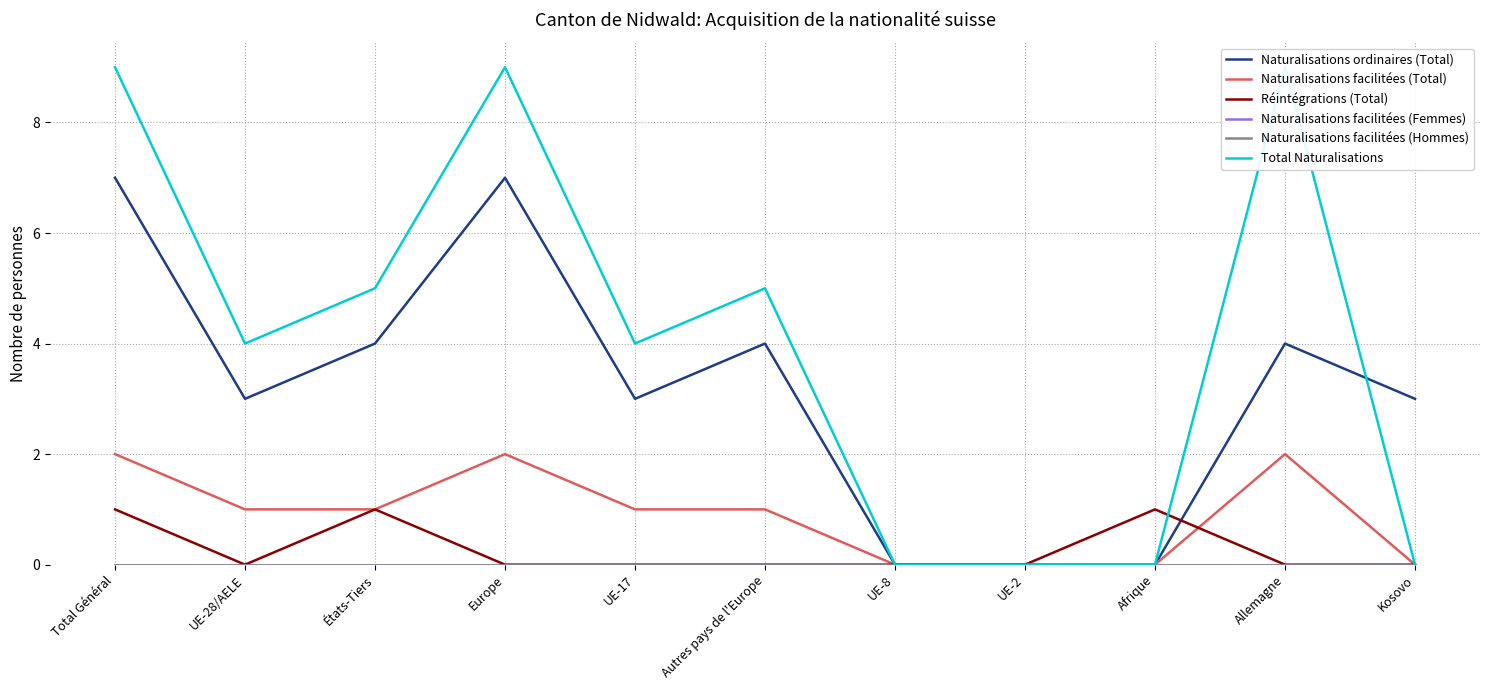

Reading left to right, what are all the values shown in this chart?

Naturalisations ordinaires (Total): Total Général=7	UE-28/AELE=3	États-Tiers=4	Europe=7	UE-17=3	Autres pays de l'Europe=4	UE-8=0	UE-2=0	Afrique=0	Allemagne=4	Kosovo=3
Naturalisations facilitées (Total): Total Général=2	UE-28/AELE=1	États-Tiers=1	Europe=2	UE-17=1	Autres pays de l'Europe=1	UE-8=0	UE-2=0	Afrique=0	Allemagne=2	Kosovo=0
Réintégrations (Total): Total Général=1	UE-28/AELE=0	États-Tiers=1	Europe=0	UE-17=0	Autres pays de l'Europe=0	UE-8=0	UE-2=0	Afrique=1	Allemagne=0	Kosovo=0
Naturalisations facilitées (Femmes): Total Général=0	UE-28/AELE=0	États-Tiers=0	Europe=0	UE-17=0	Autres pays de l'Europe=0	UE-8=0	UE-2=0	Afrique=0	Allemagne=0	Kosovo=0
Naturalisations facilitées (Hommes): Total Général=0	UE-28/AELE=0	États-Tiers=0	Europe=0	UE-17=0	Autres pays de l'Europe=0	UE-8=0	UE-2=0	Afrique=0	Allemagne=0	Kosovo=0
Total Naturalisations: Total Général=9	UE-28/AELE=4	États-Tiers=5	Europe=9	UE-17=4	Autres pays de l'Europe=5	UE-8=0	UE-2=0	Afrique=0	Allemagne=9	Kosovo=0